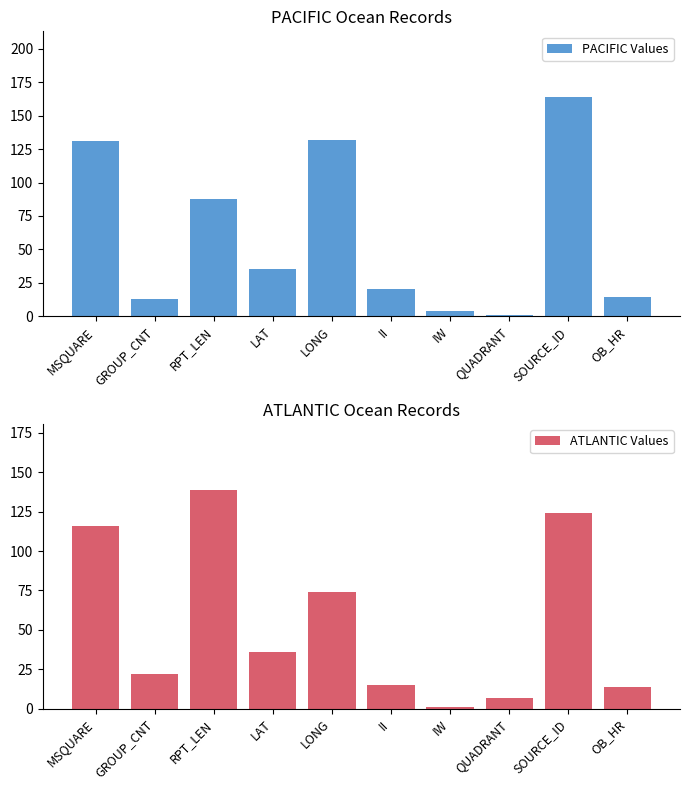

What is the value of the ATLANTIC Values bar at the 1st from the left?

116